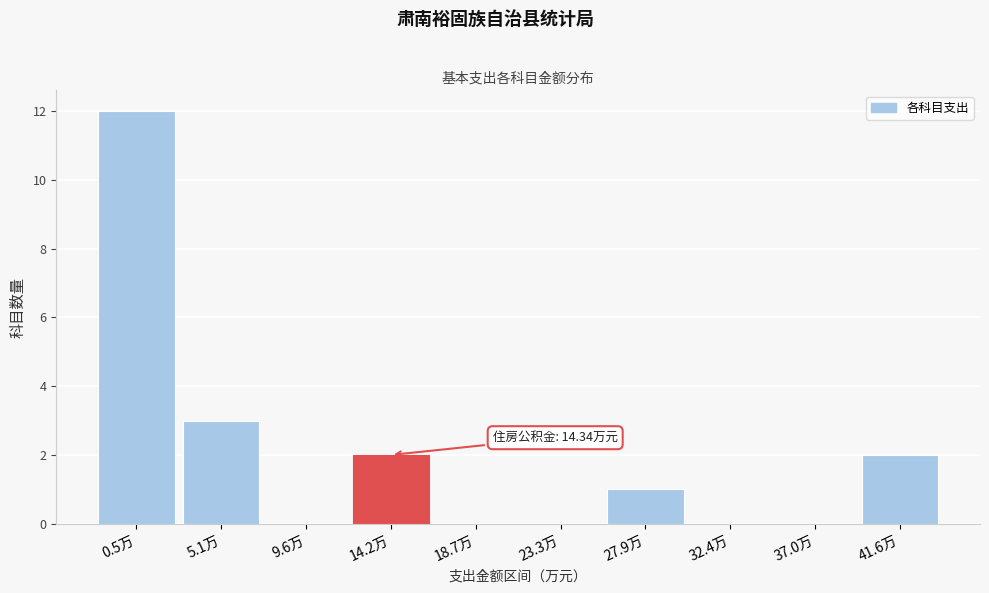

Reading left to right, extract all data points from this chart.

0.5万=12	5.1万=3	9.6万=0	14.2万=2	18.7万=0	23.3万=0	27.9万=1	32.4万=0	37.0万=0	41.6万=2